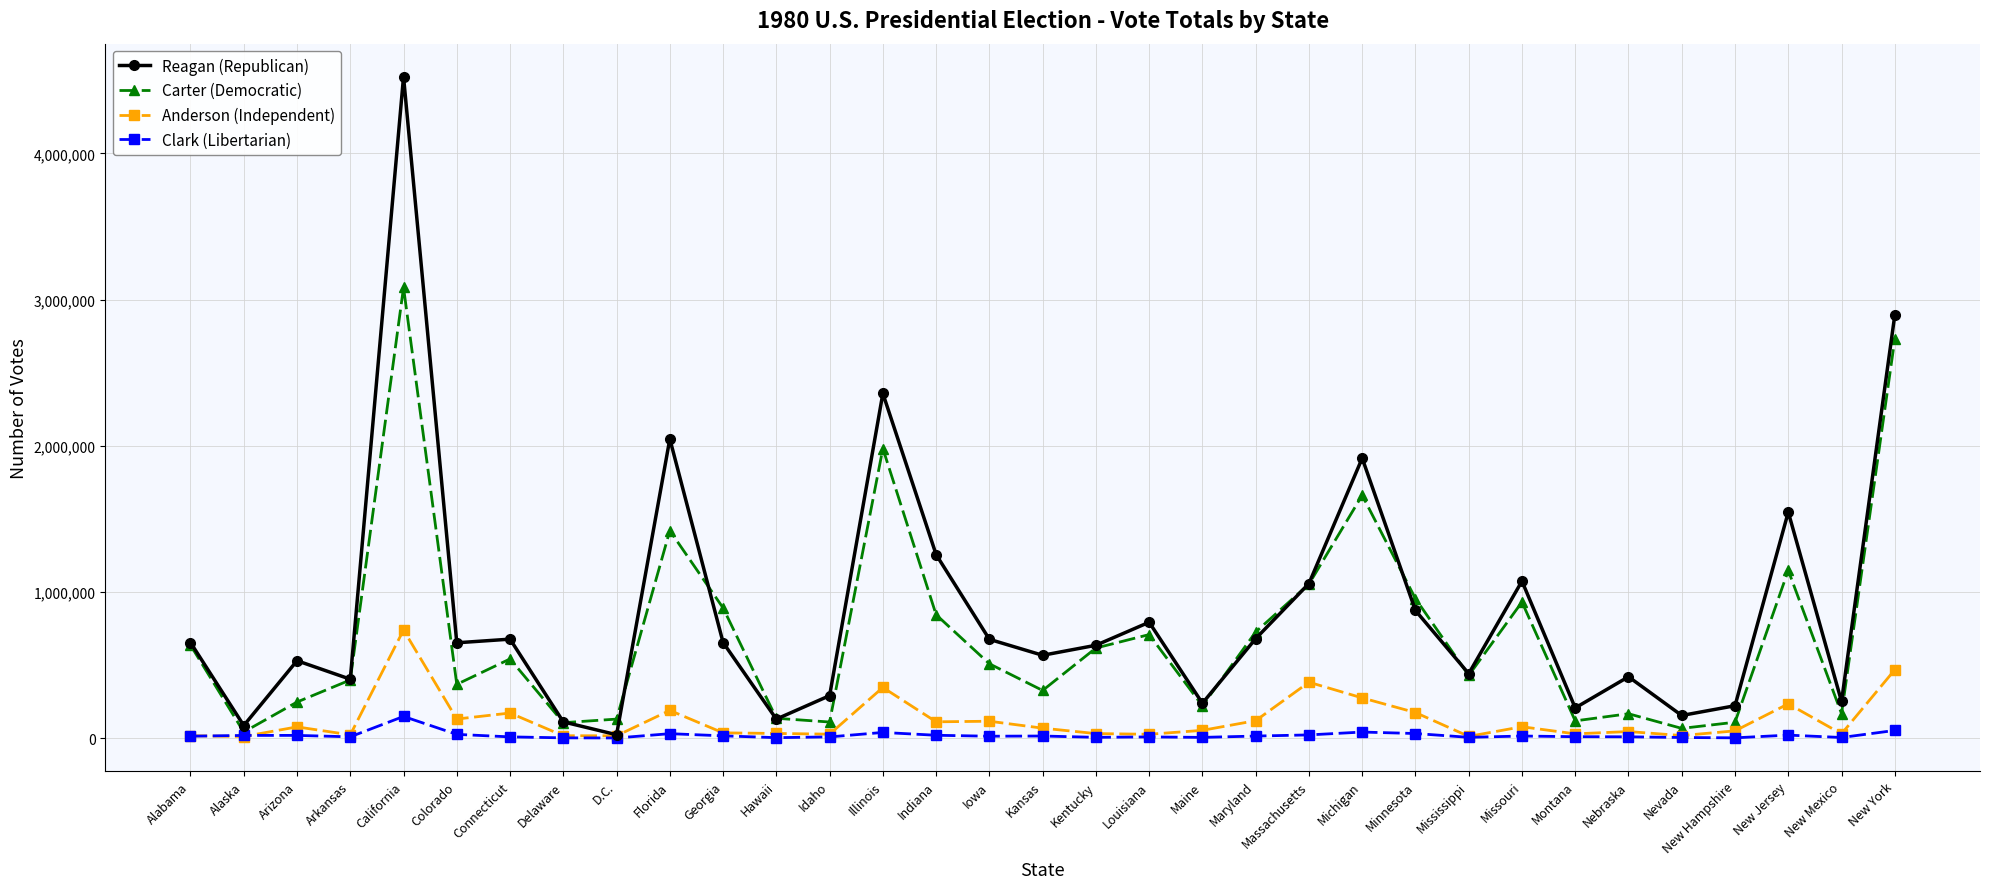

Does the chart have visible grid lines?

Yes